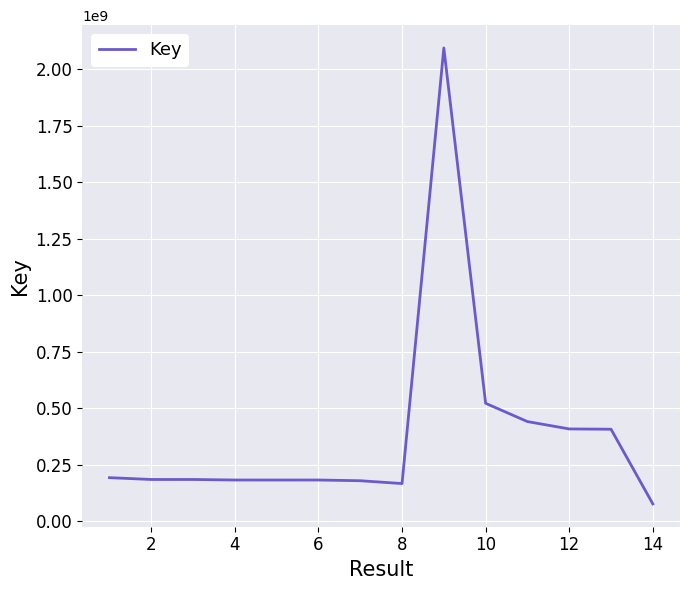

What is the average value?

385494232